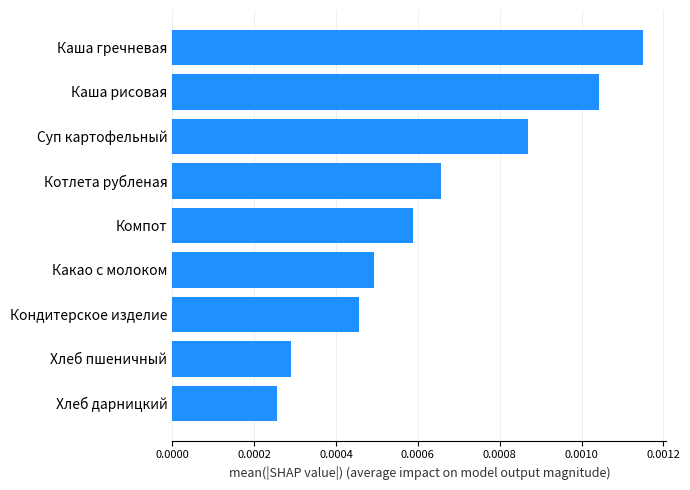

Which label corresponds to the largest value in the chart?

Каша гречневая